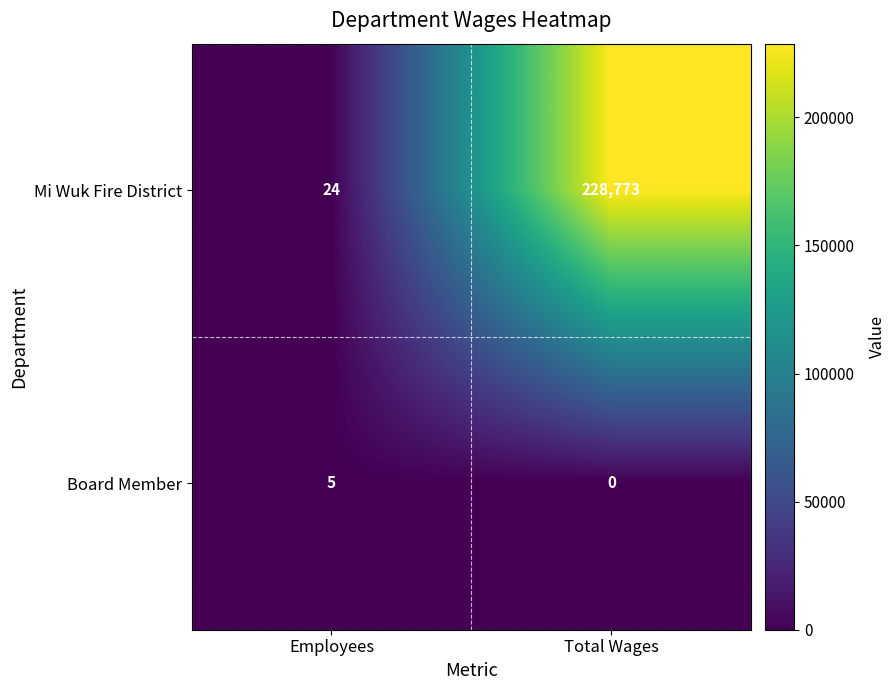

What is the spread (max minus min) of values at Total Wages?

228773